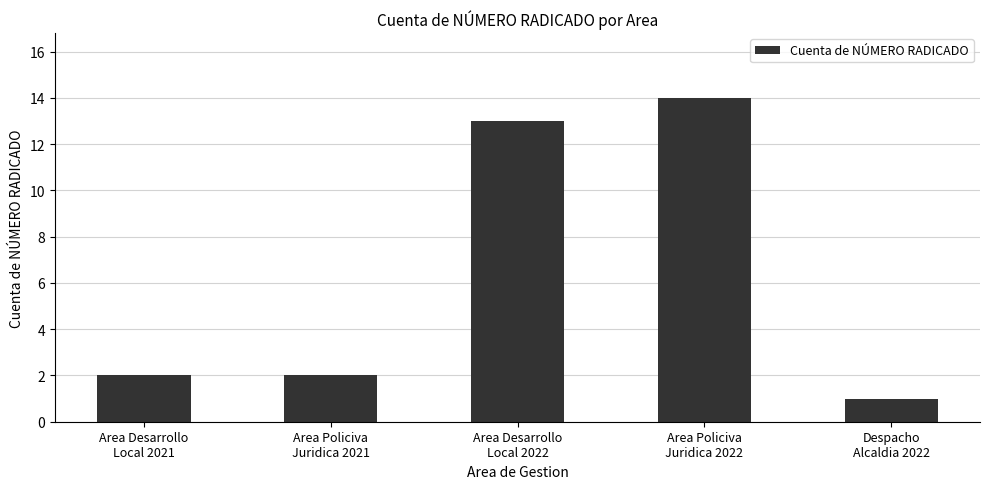

What is the greatest value displayed?

14